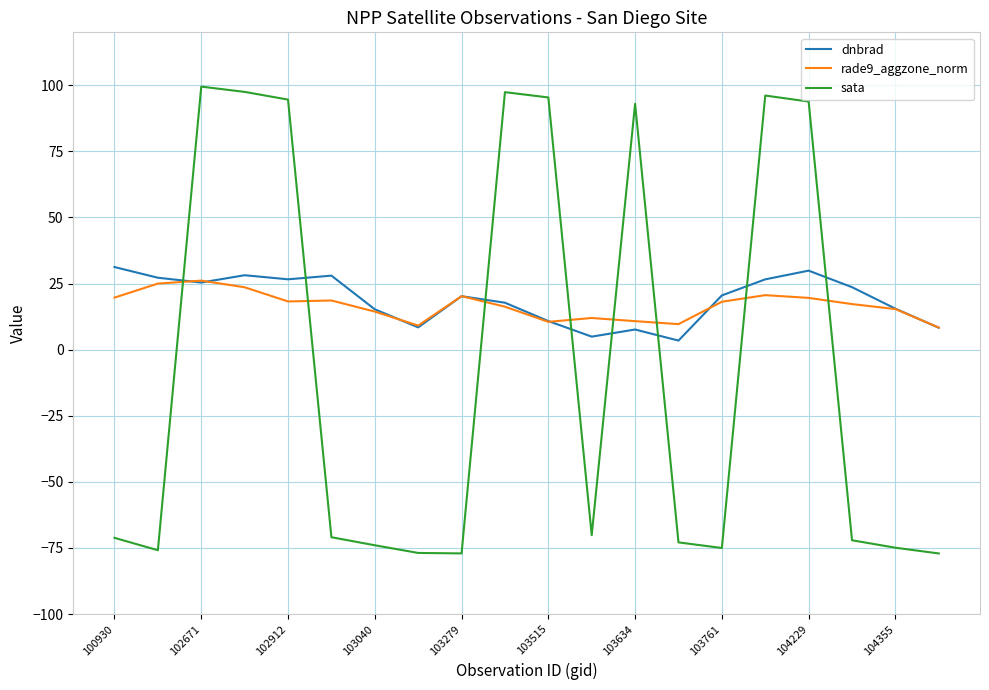

Which series has the widest spread of values?

sata